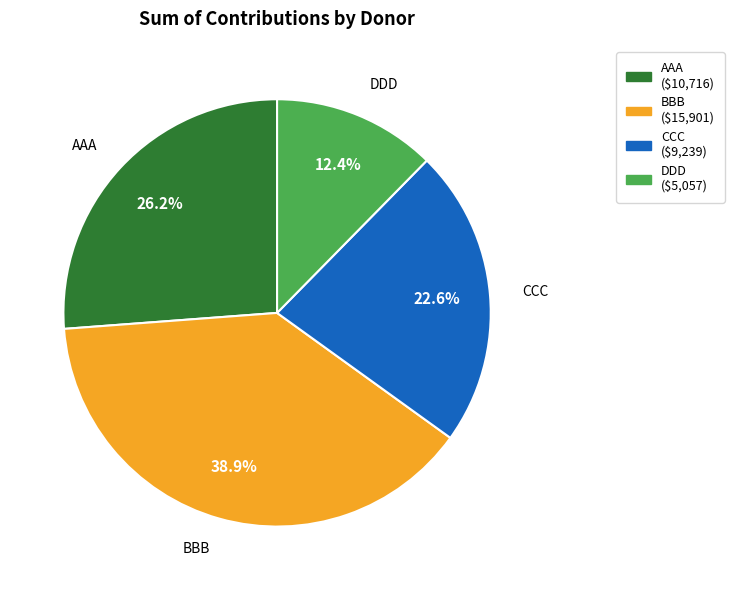

The CCC slice represents 23% of the pie. True or false?

True